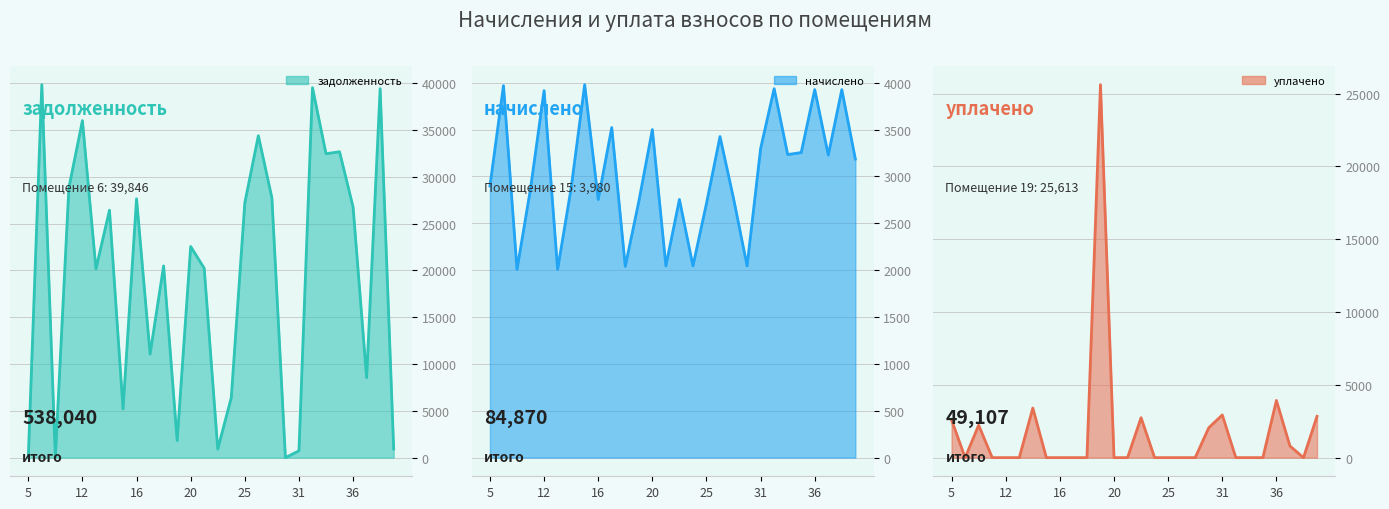

How many times do начислено and задолженность cross each other?

10